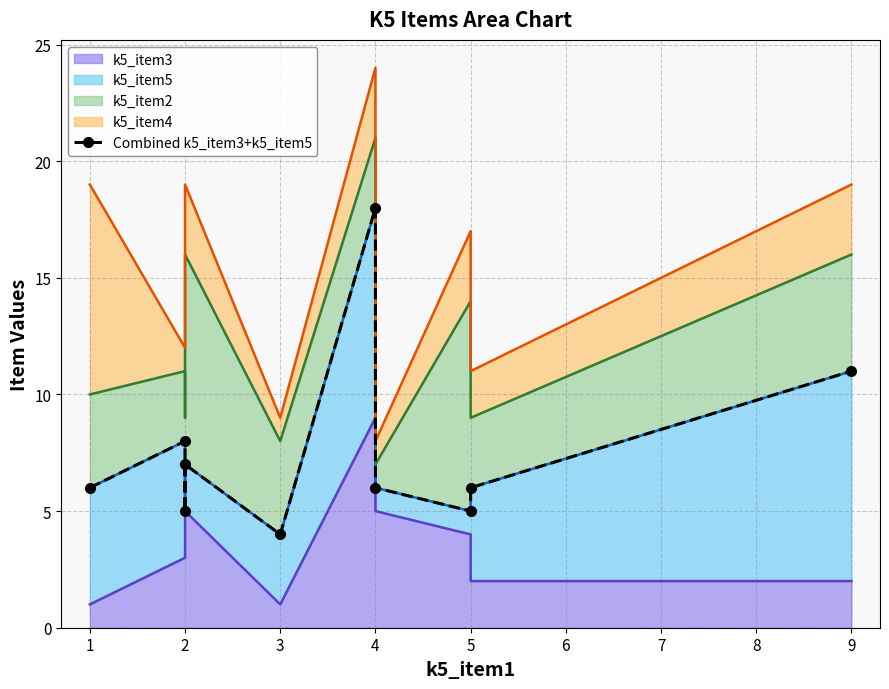

Approximately how many times larger is the value at 9 compared to 3?

2.8